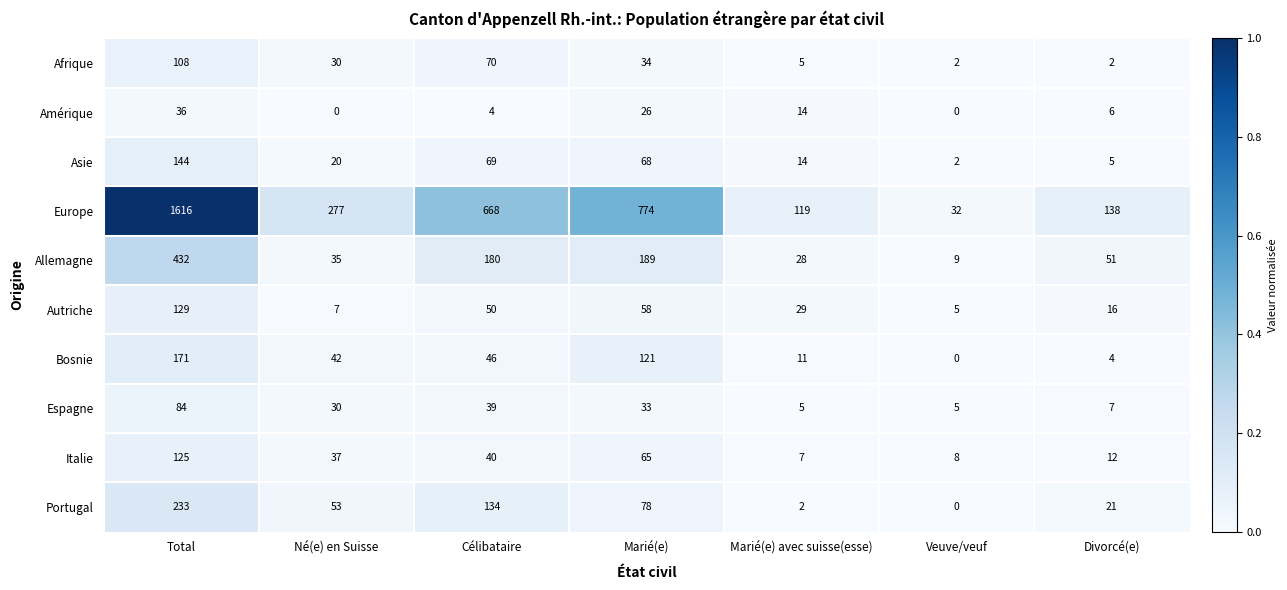

Rank the series at Divorcé(e) from lowest to highest value.

Afrique, Bosnie, Asie, Amérique, Espagne, Italie, Autriche, Portugal, Allemagne, Europe